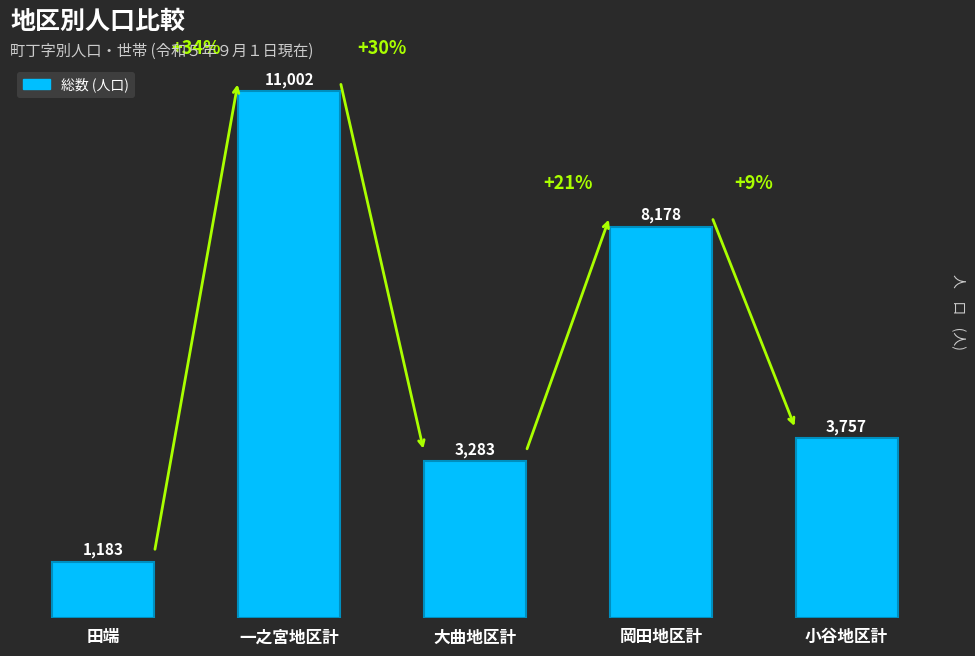

Reading left to right, extract all data points from this chart.

田端=1183	一之宮地区計=11002	大曲地区計=3283	岡田地区計=8178	小谷地区計=3757